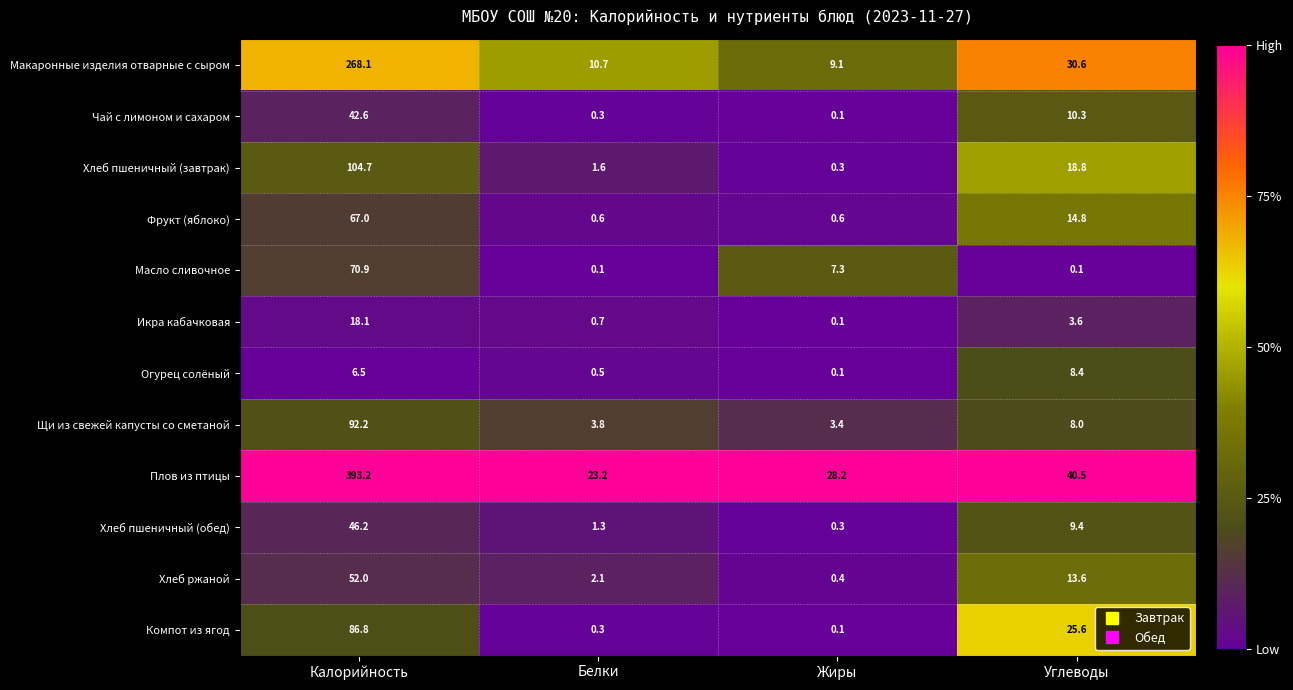

What value does the Чай с лимоном и сахаром series have at Калорийность?

42.6